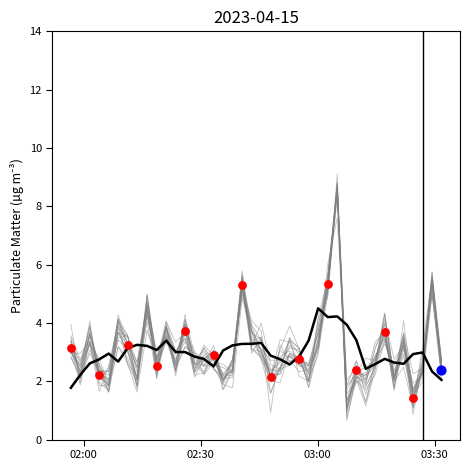

At how many categories does at least one series exceed 1?

38